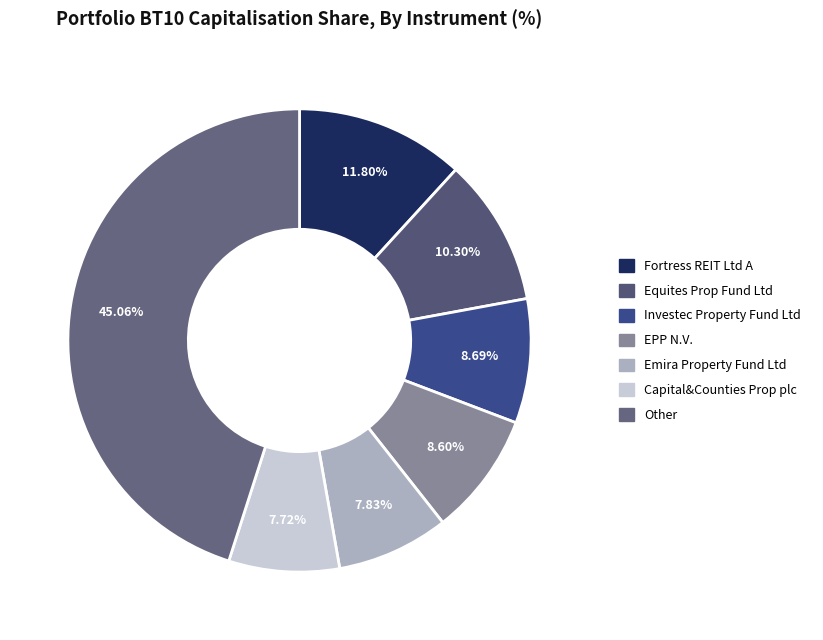

Count the number of slices in the pie.

7